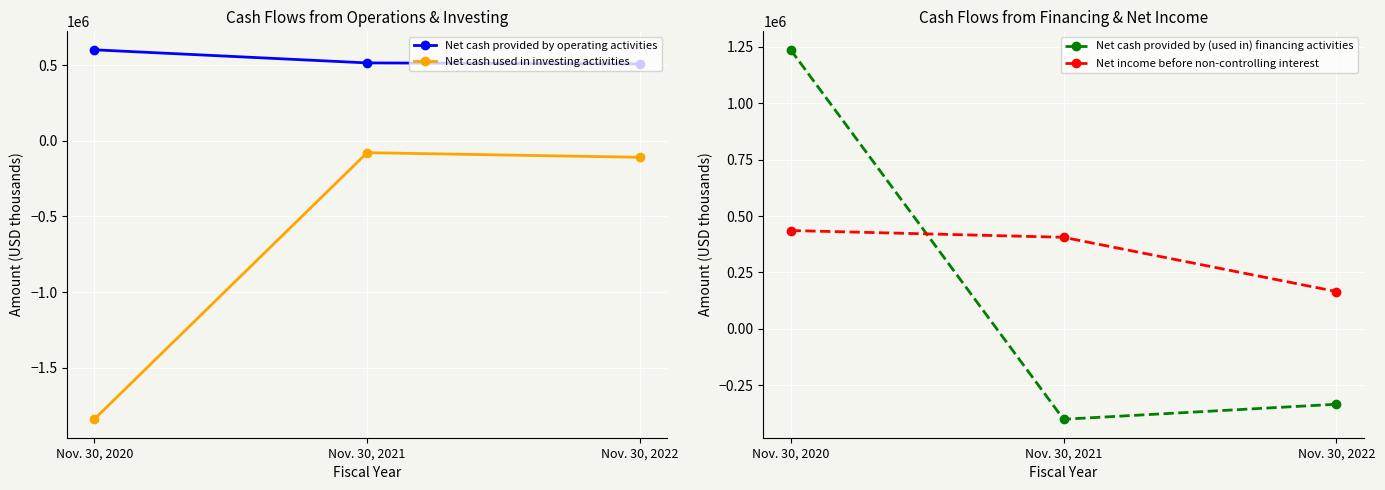

At how many categories does at least one series exceed 1030829?

1